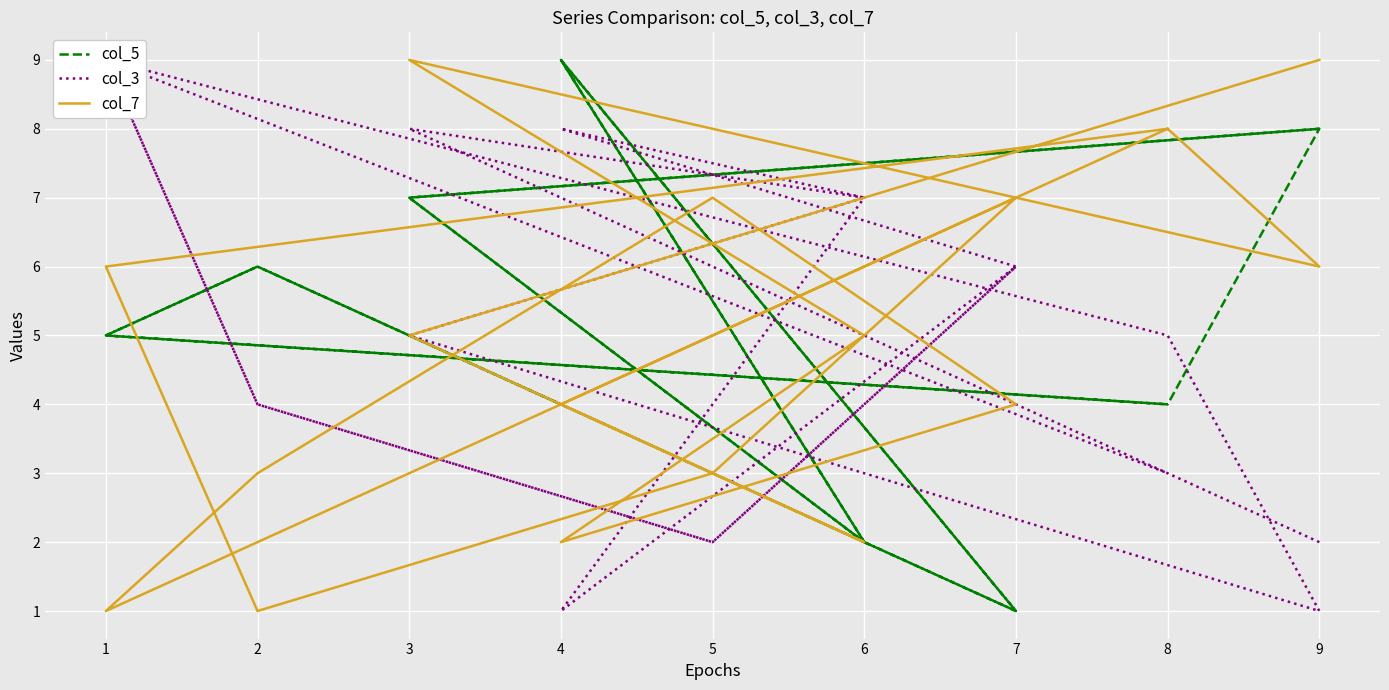

Which category has the lowest value across all series?

7